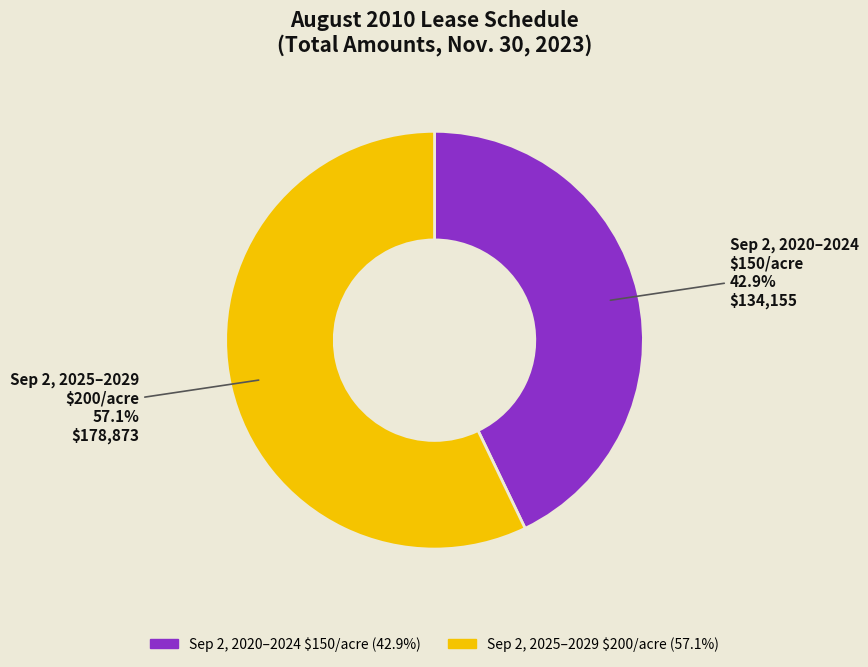

What is the majority slice?

Sep 2, 2025–2029 $200/acre